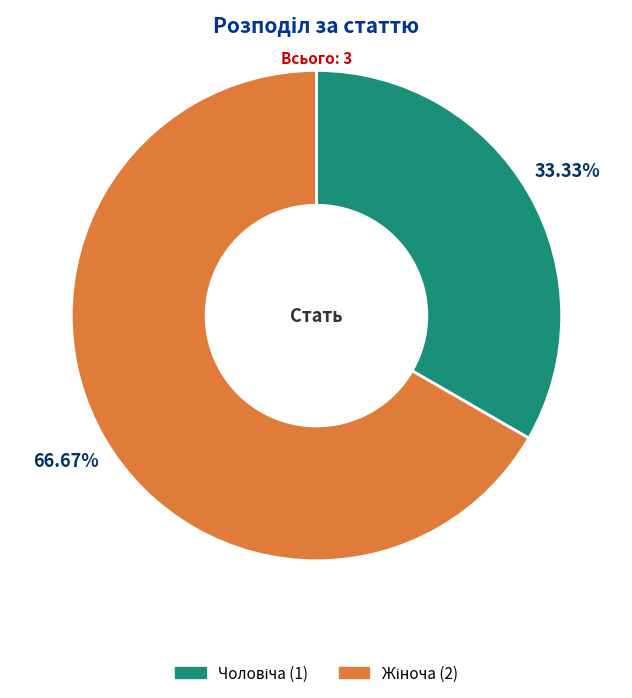

Is there any slice that represents more than half of the pie?

Yes